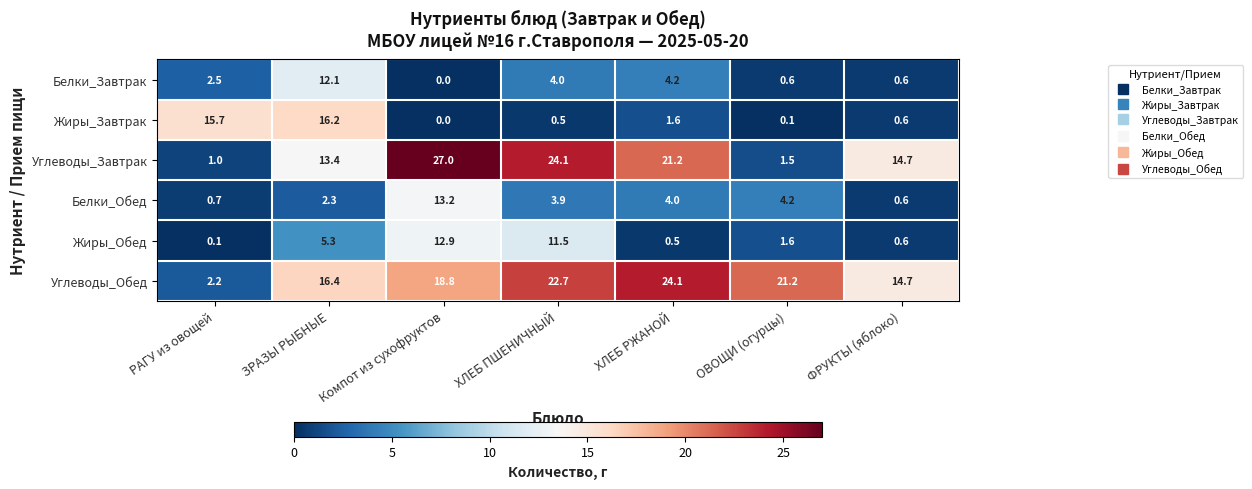

Where does the Белки_Обед series first go above 3?

Компот из сухофруктов